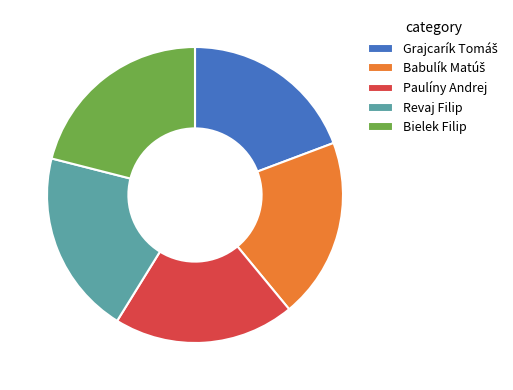

Which has a higher value, Bielek Filip or Paulíny Andrej?

Bielek Filip